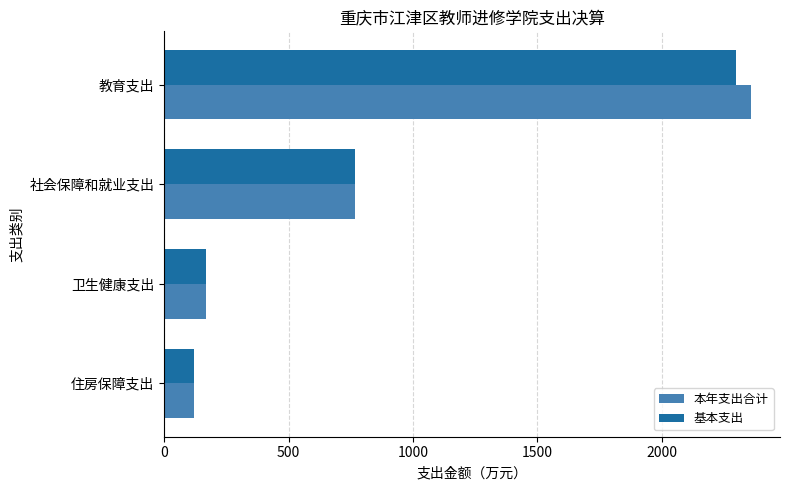

What is the difference between the 基本支出 values at 教育支出 and 社会保障和就业支出?

1530.5